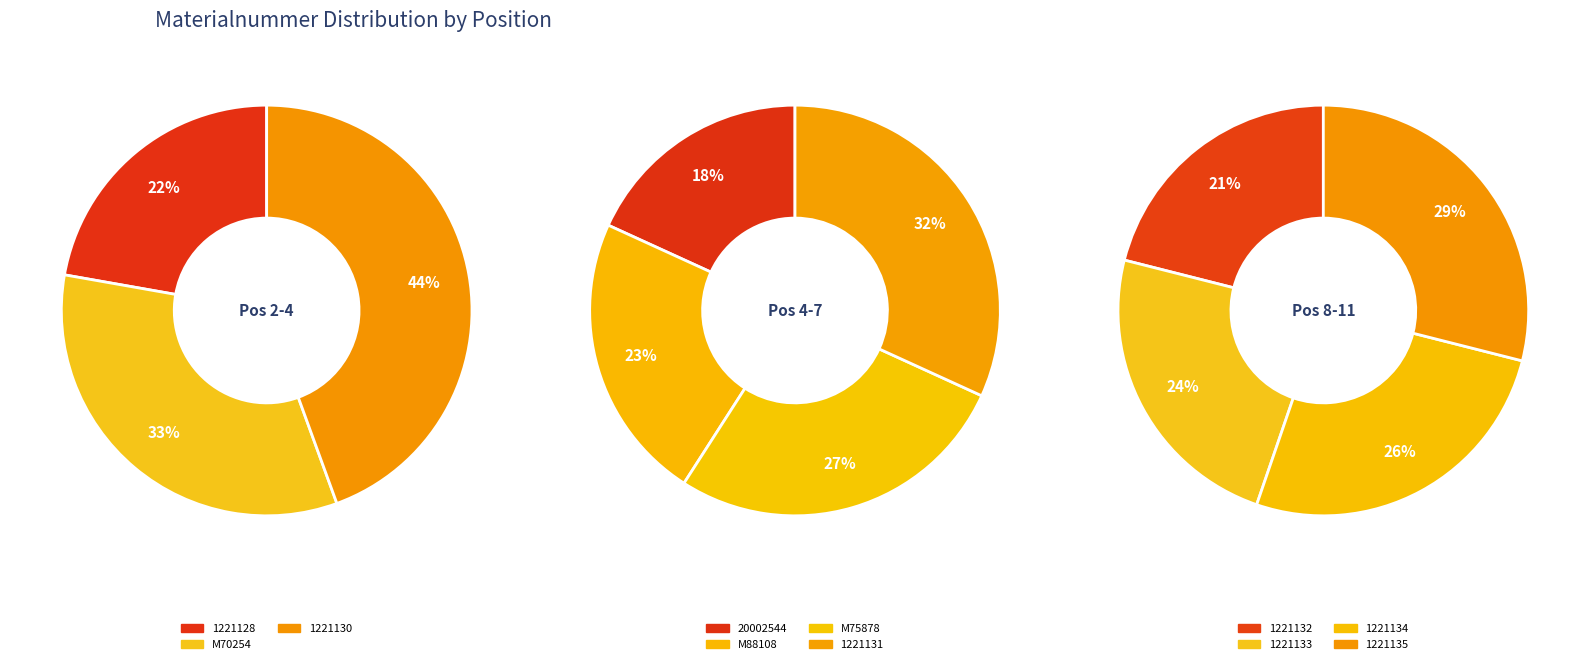

Do 1221135 and 20002544 together represent more than half of the pie?

No